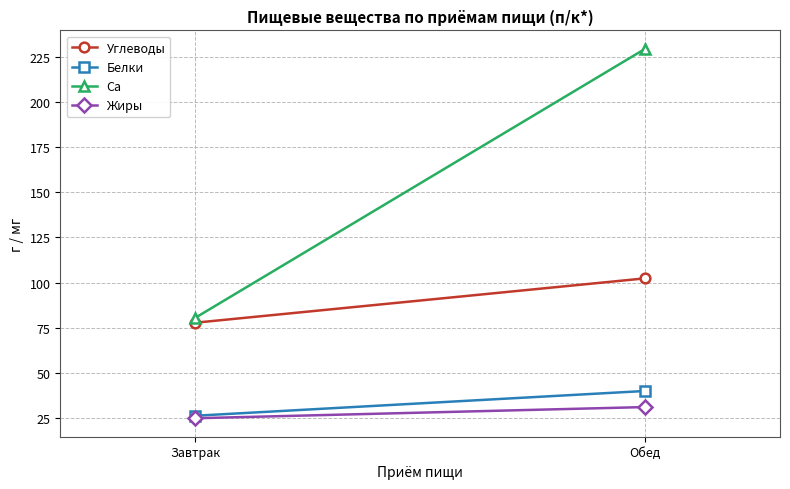

At which label does Ca first exceed 229?

Обед